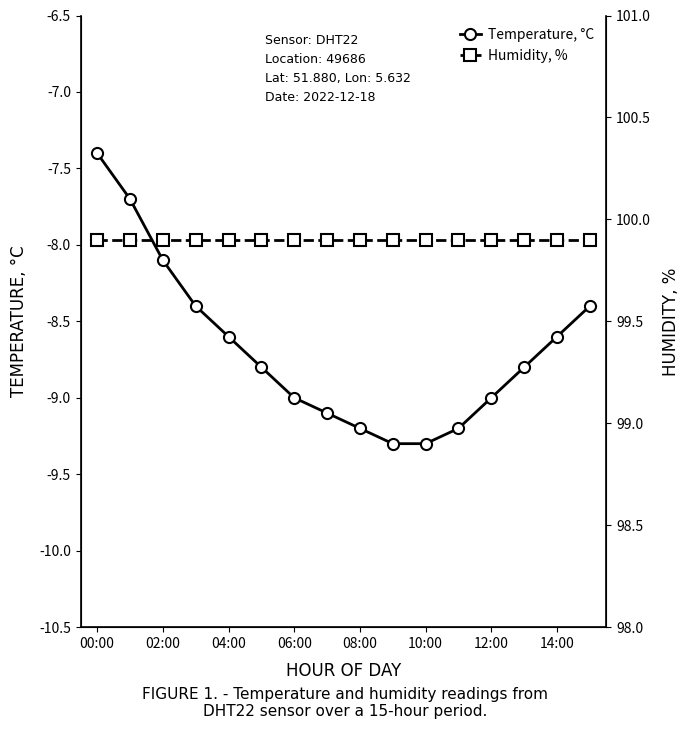

At which label does Temperature, °C reach its peak?

00:00